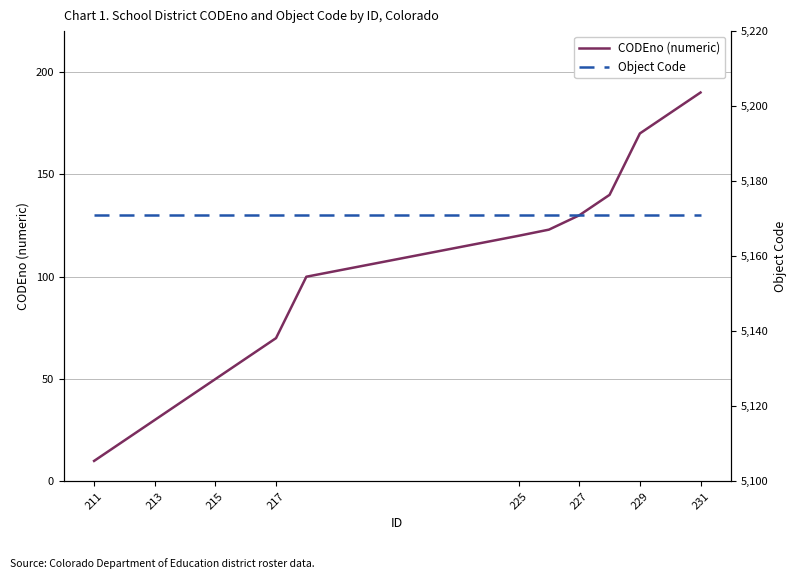

What is the lowest value of the Object Code series?

5171